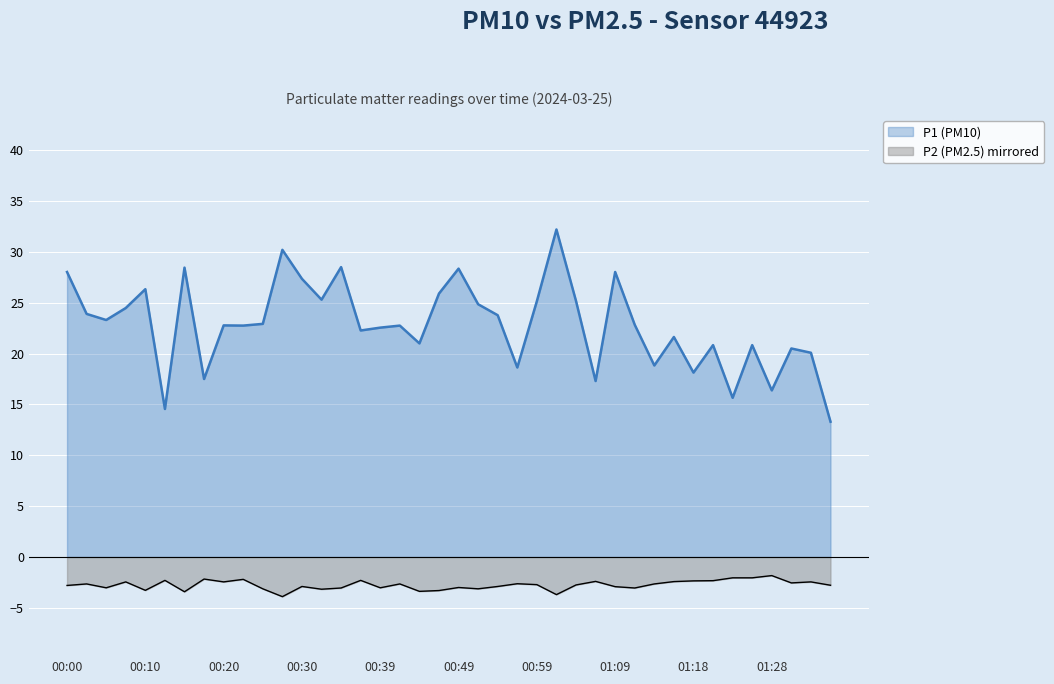

At which category does P1 reach its first local peak?

00:10